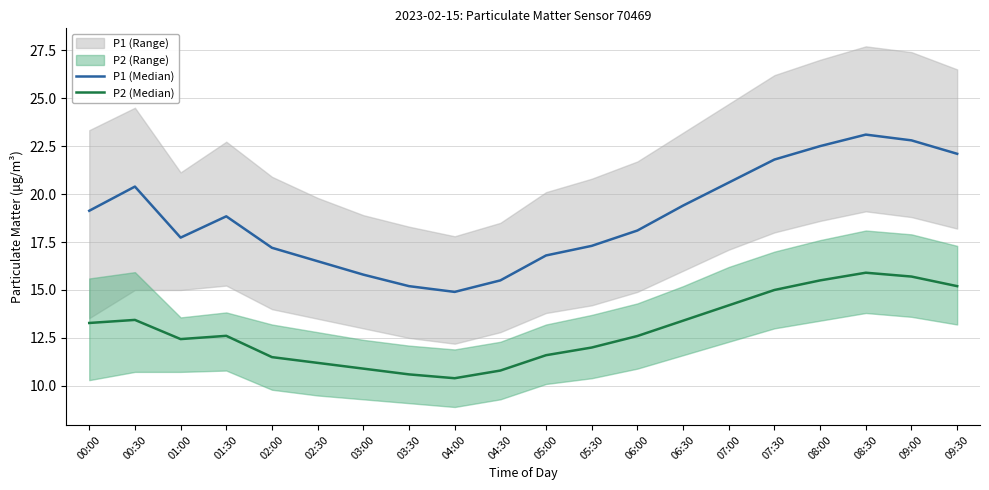

Rank the series at 00:00 from lowest to highest value.

P2 (Median), P1 (Median)